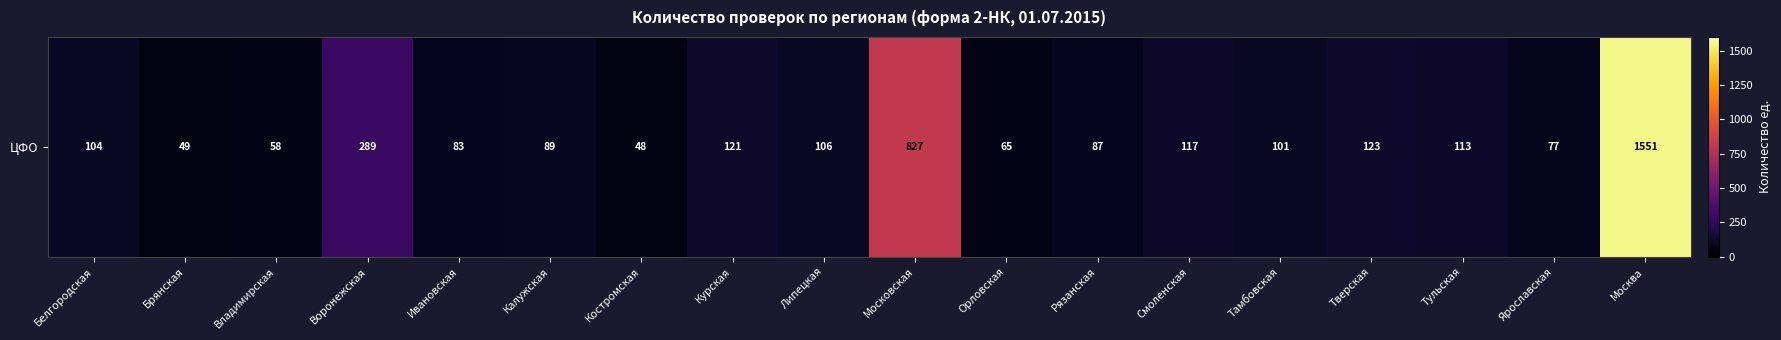

At which label does the data first exceed 104?

Воронежская